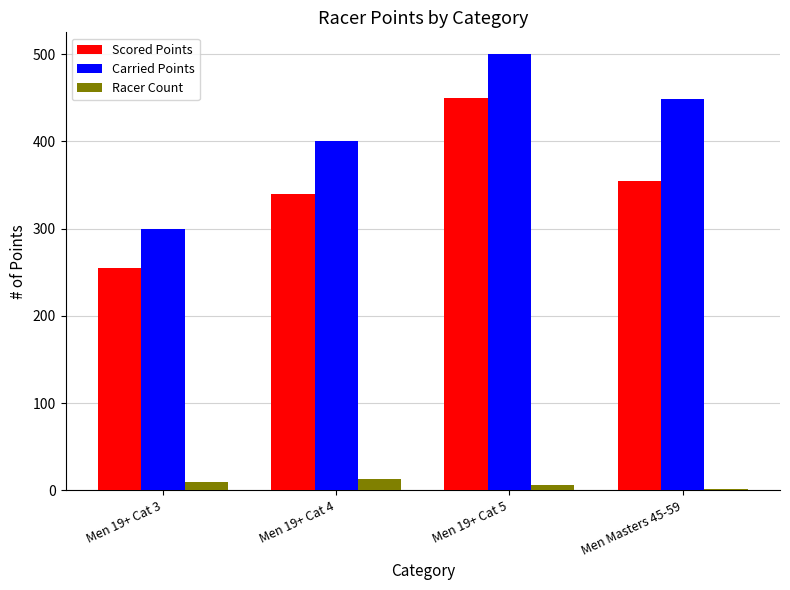

Rank the series by their maximum value, from lowest to highest.

Racer Count, Scored Points, Carried Points